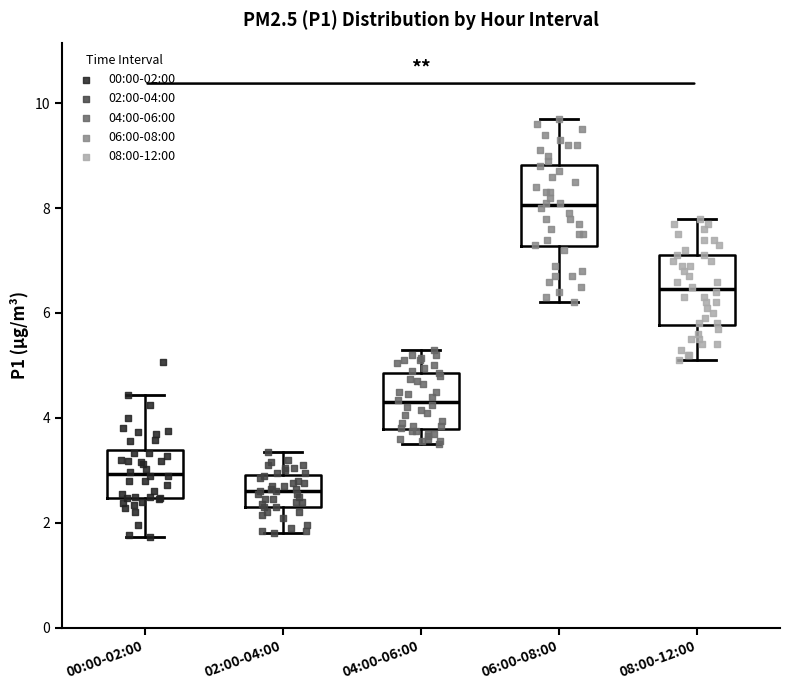

Comparing the boxes themselves (not the whiskers), which one is the tallest?

06:00-08:00